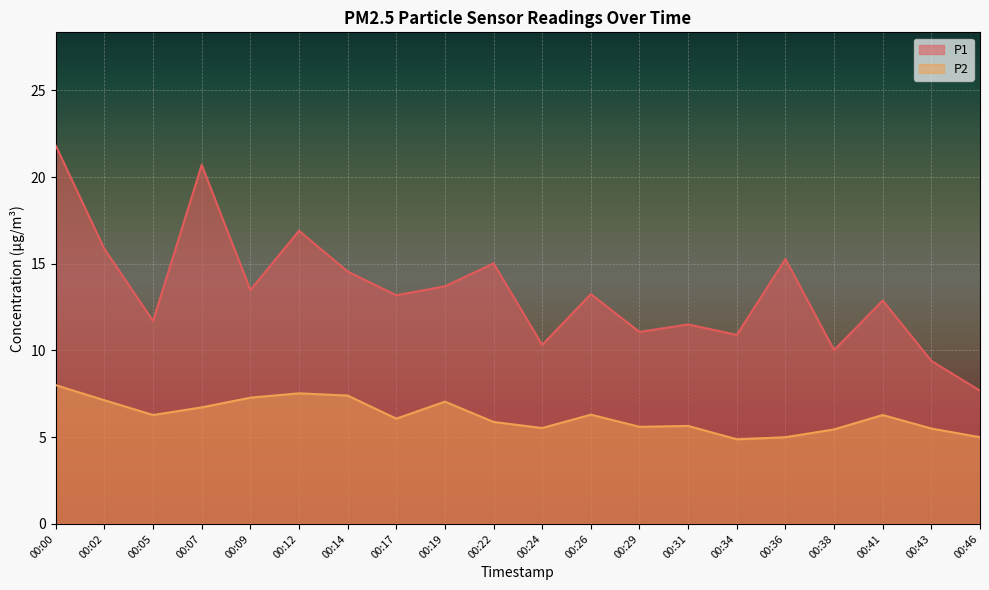

Between 00:00 and 00:34, which series saw the biggest shift?

P1